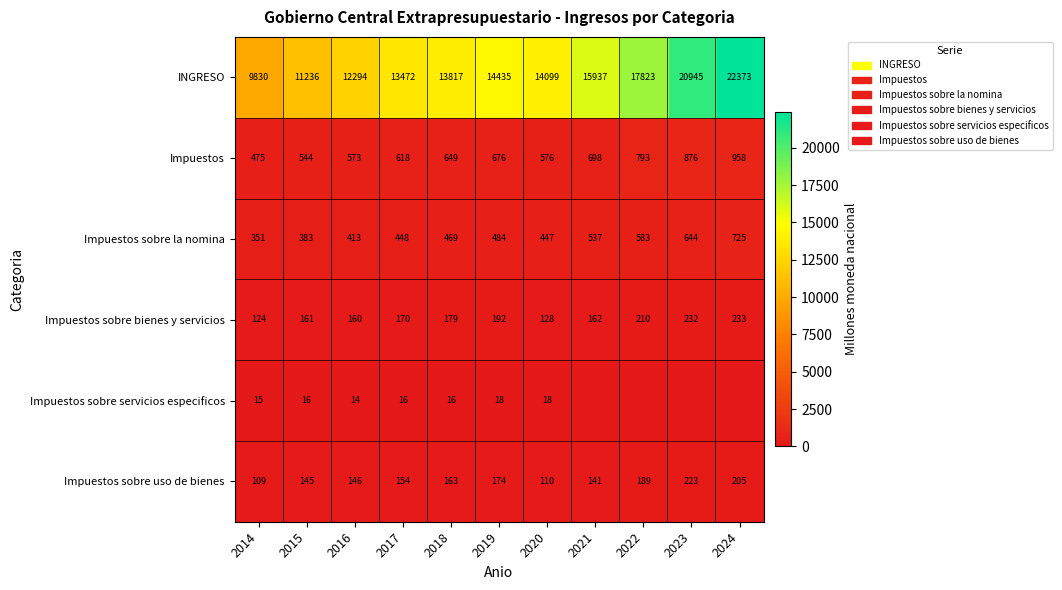

What is the difference between the maximum and minimum values in the Impuestos sobre la nomina series?

374